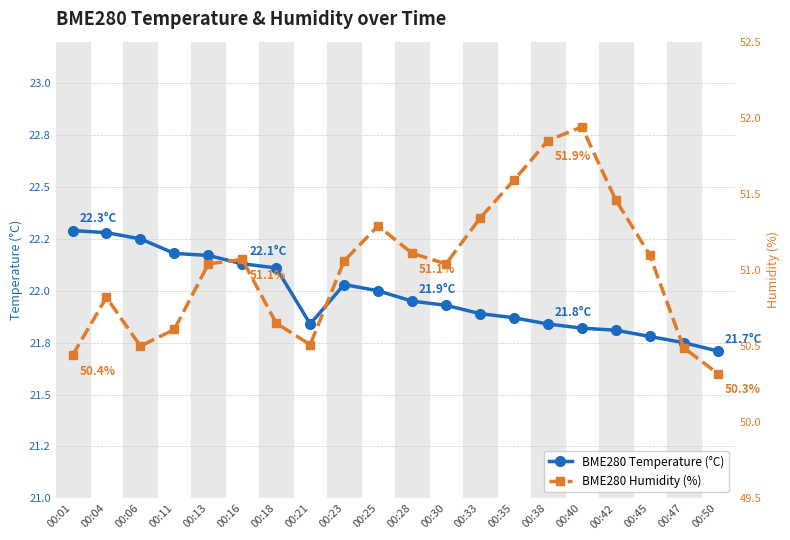

What is the value of the BME280 Temperature (°C) point at the 13th from the left?

21.9